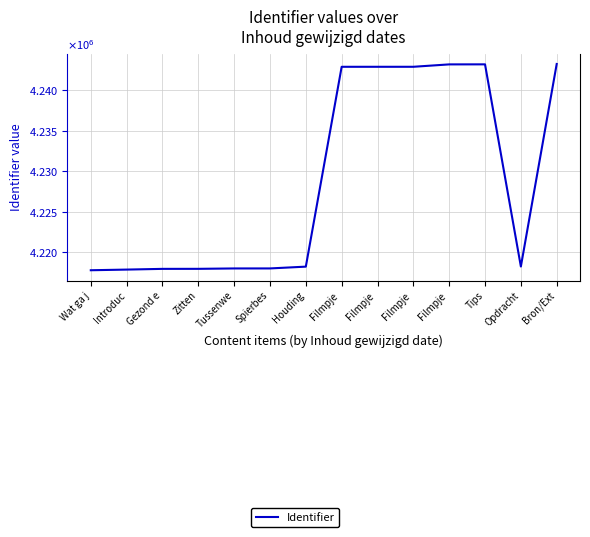

The chart shows a value of 4217827 at Introduc. True or false?

True